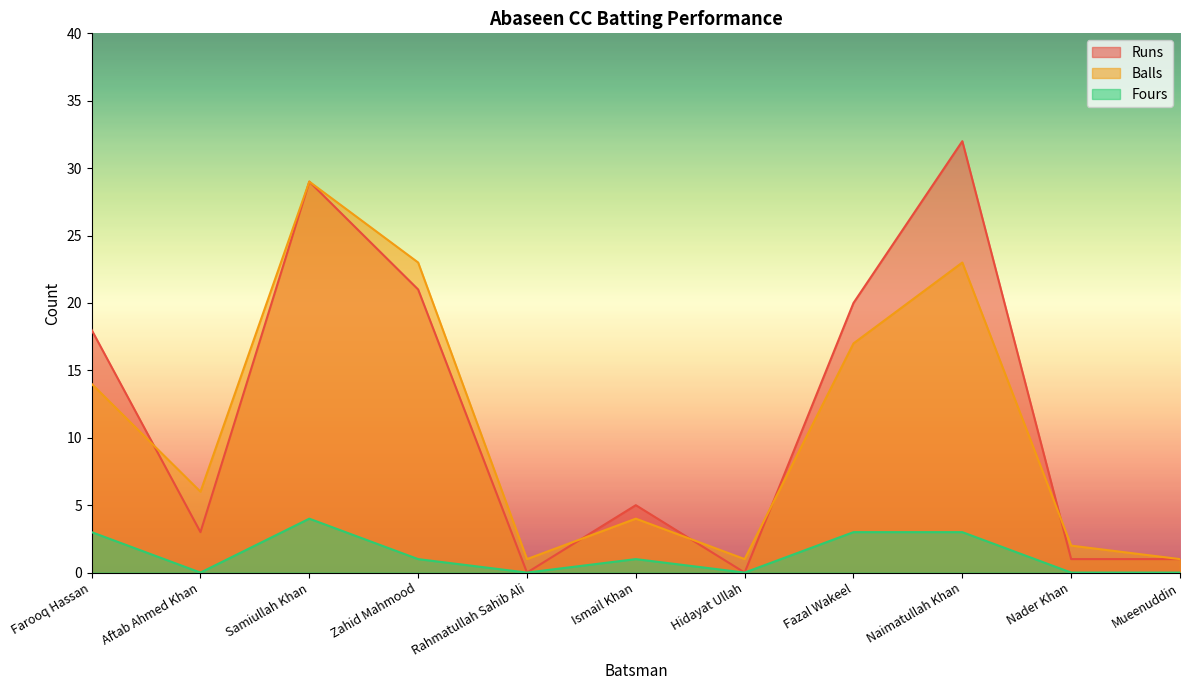

How many positive values does the Fours series have?

6